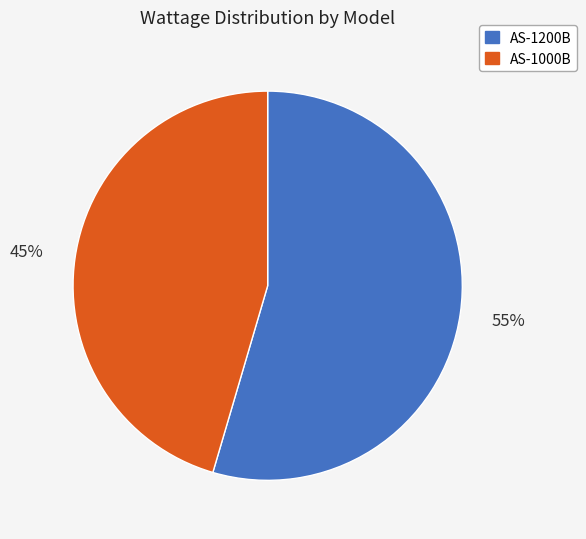

To the nearest percent, what portion does AS-1000B represent?

45%